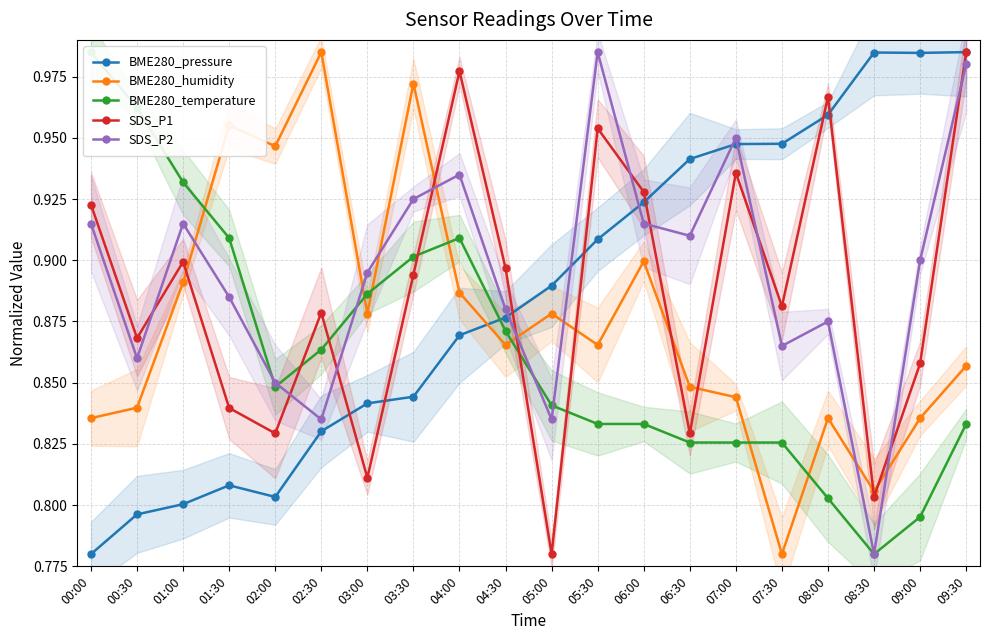

Between 07:00 and 08:00, which series saw the biggest shift?

SDS_P2